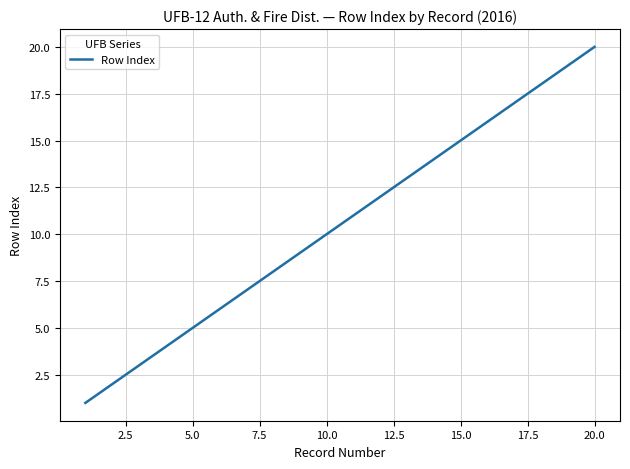

What is the greatest value displayed?

20